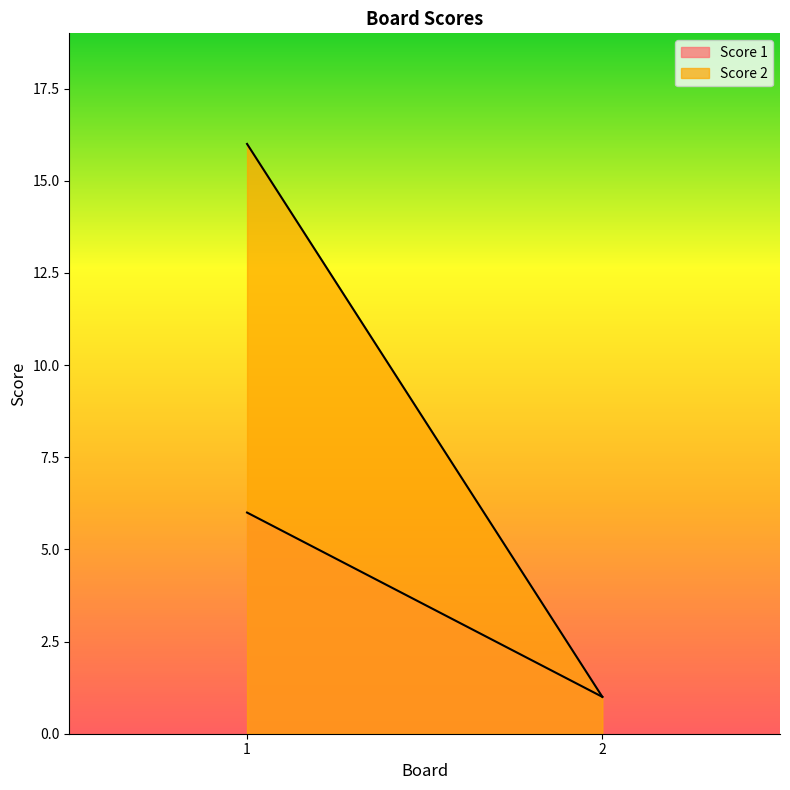

List the series in order of their overall mean, highest first.

Score 2, Score 1